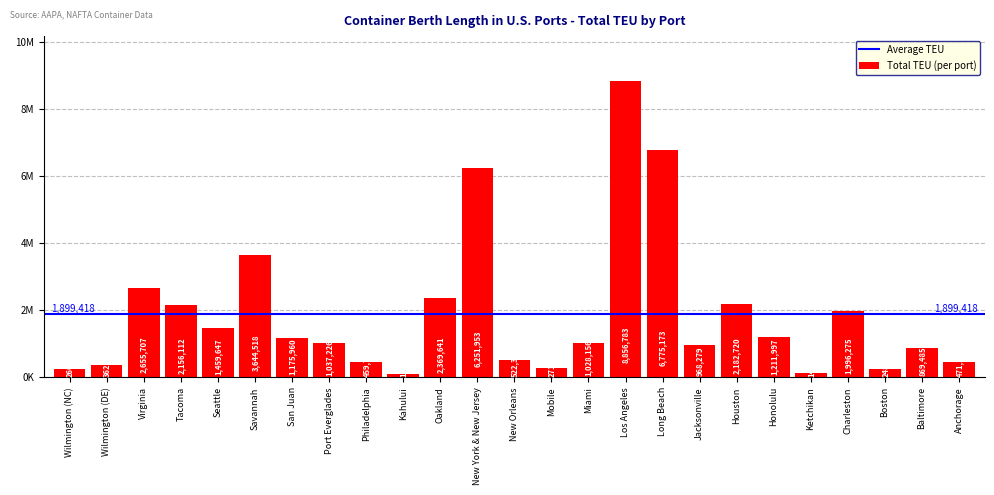

Where does the data first go above 1037226?

Virginia